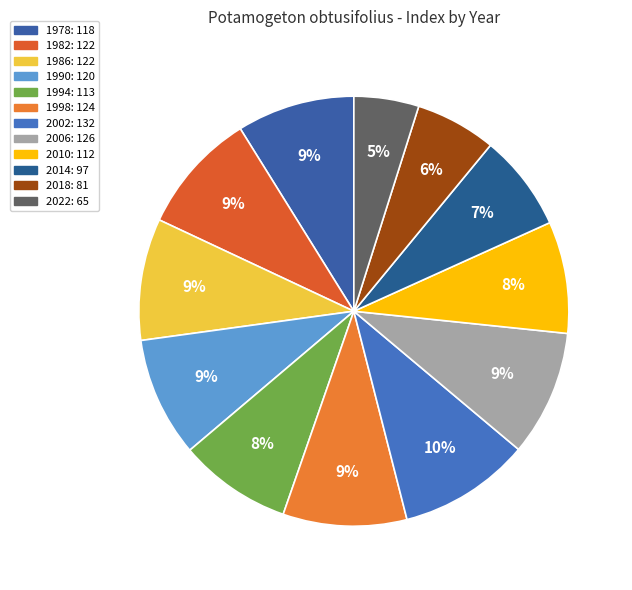

To the nearest percent, what is the average slice percentage?

8%